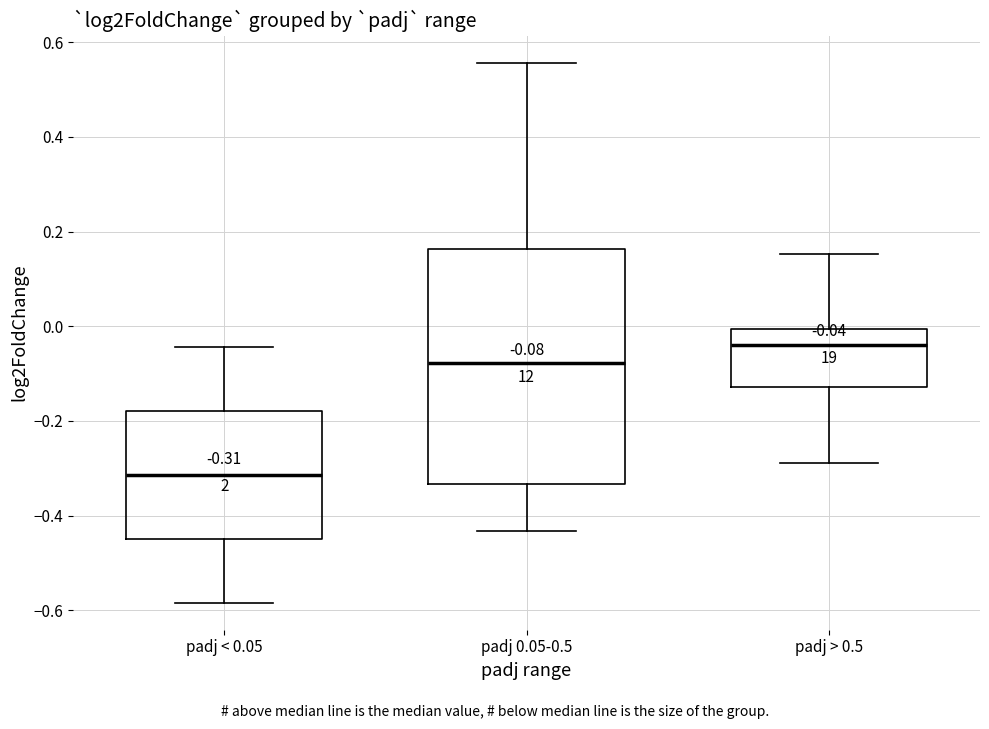

Which box's median line is the lowest?

padj < 0.05